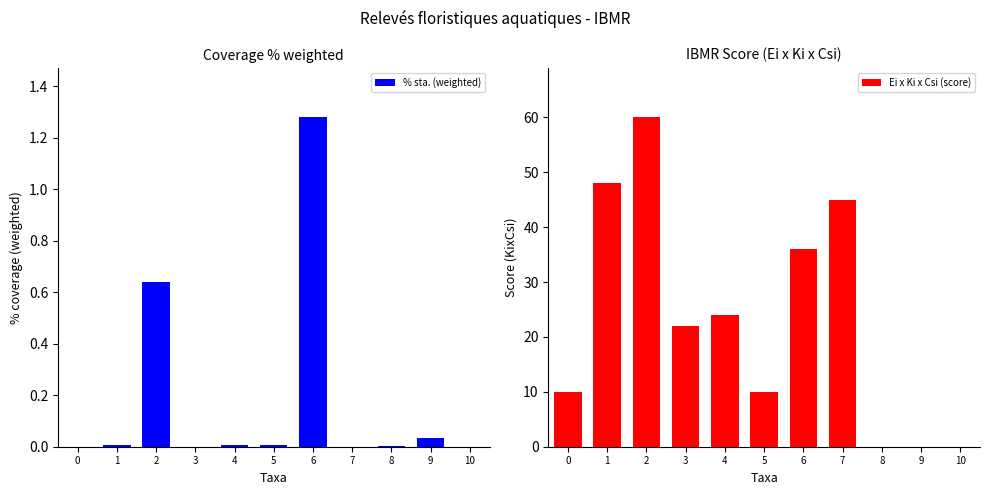

True or false: Ei x Ki x Csi (score) has a value of 15.2 at 4.

False